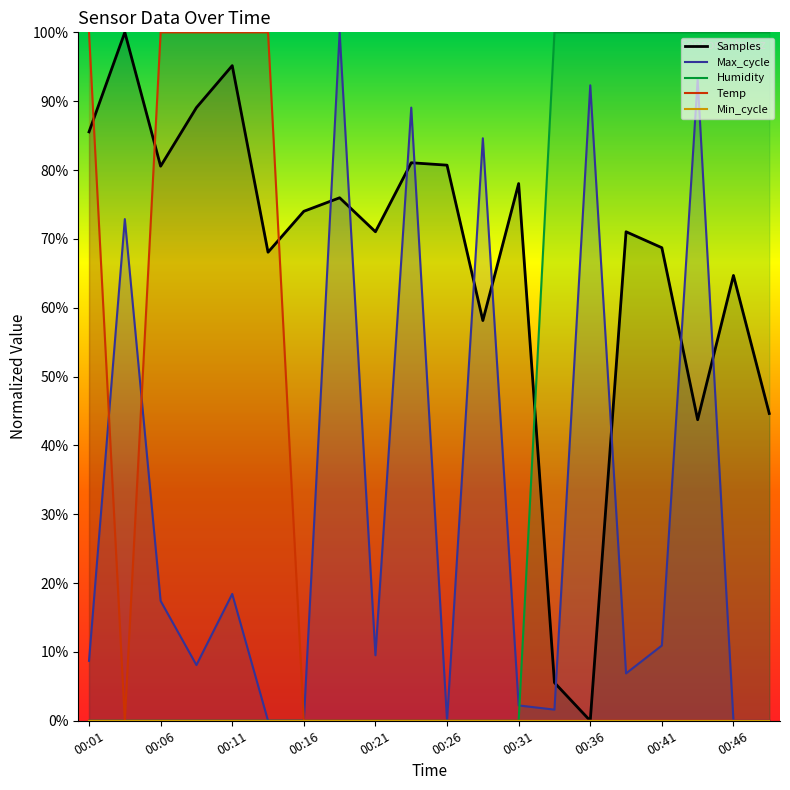

What is the maximum value for Max_cycle?

100.0